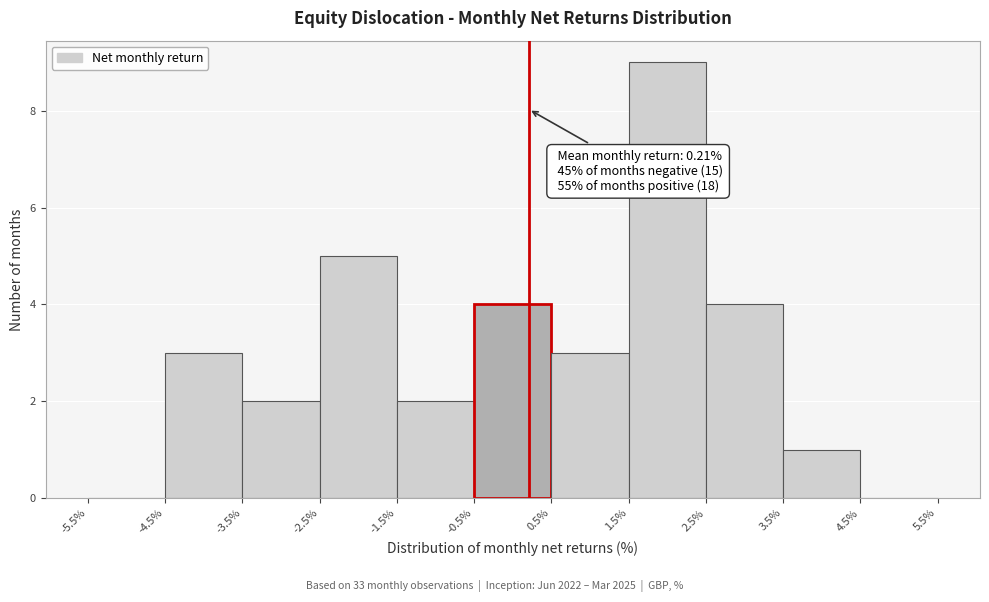

Over which range of the x-axis is the bar tallest?

1.5% to 2.5%